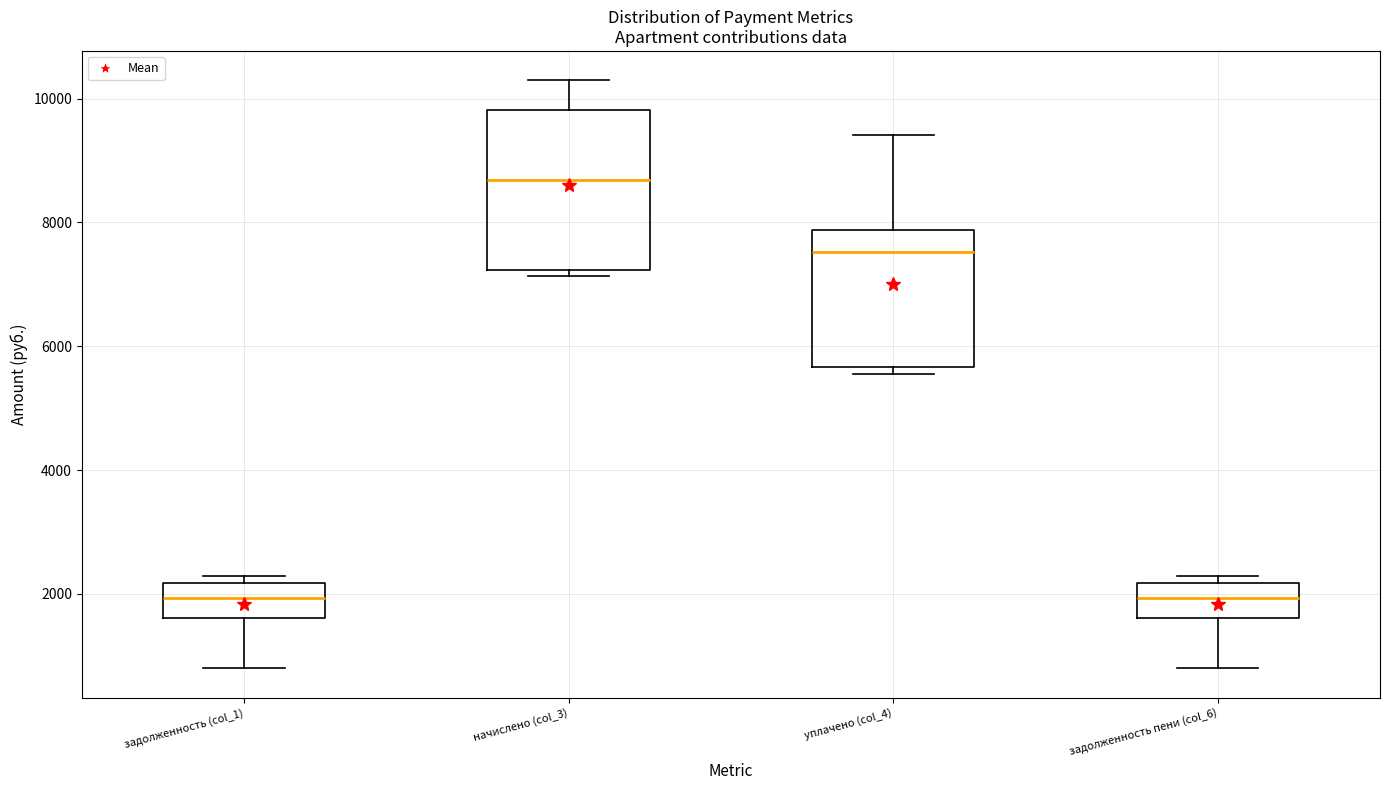

Which box is the tallest, from its lower edge to its upper edge?

начислено (col_3)